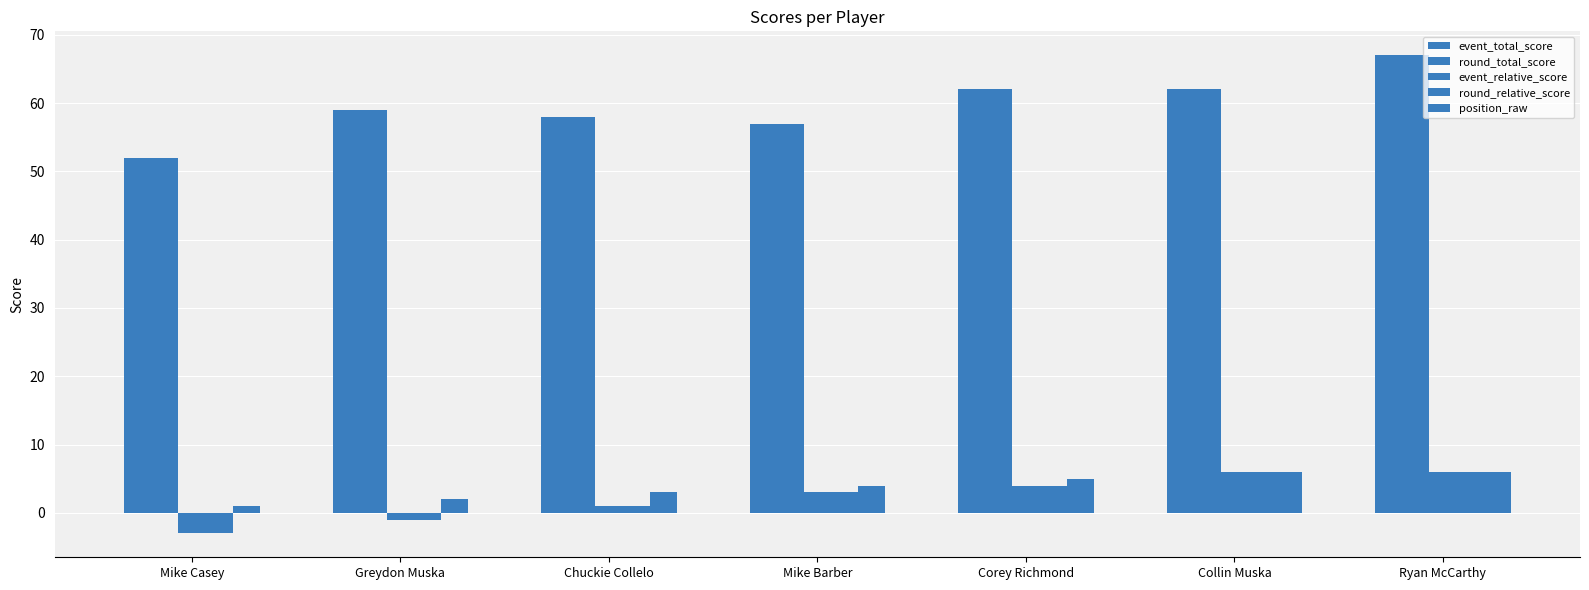

At which category does the chart reach its peak across all series?

Ryan McCarthy